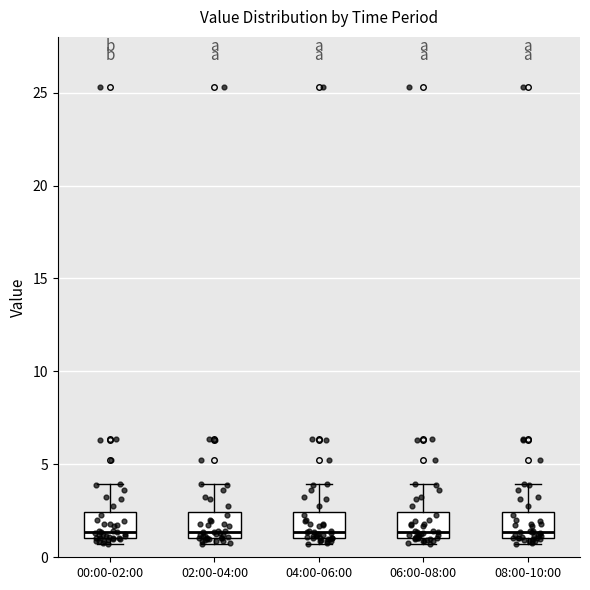

Reading left to right, transcribe this box plot: for each box, give where its median line is, the range the box spans, and where its two whiskers end, as read against the y-axis. The values are not printed on the chart, so give them approximately, as read against the axis.

00:00-02:00: median 1.5, box 1.0 to 2.5, whiskers 0.5 to 4.0
02:00-04:00: median 1.5, box 1.0 to 2.5, whiskers 0.5 to 4.0
04:00-06:00: median 1.5, box 1.0 to 2.5, whiskers 0.5 to 4.0
06:00-08:00: median 1.5, box 1.0 to 2.5, whiskers 0.5 to 4.0
08:00-10:00: median 1.5, box 1.0 to 2.5, whiskers 0.5 to 4.0